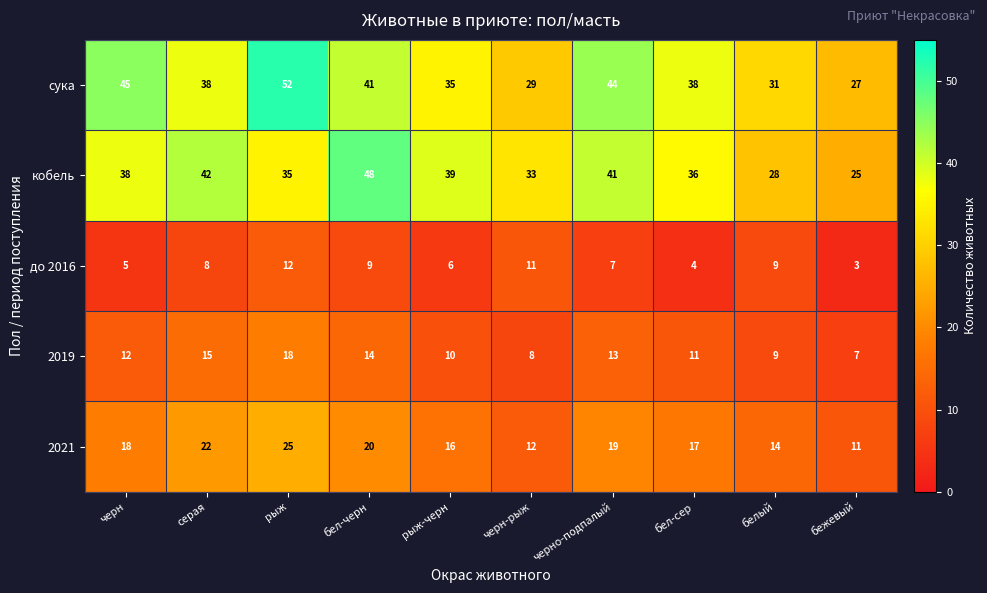

Is it true that 2019 equals 4 at рыж-черн?

False